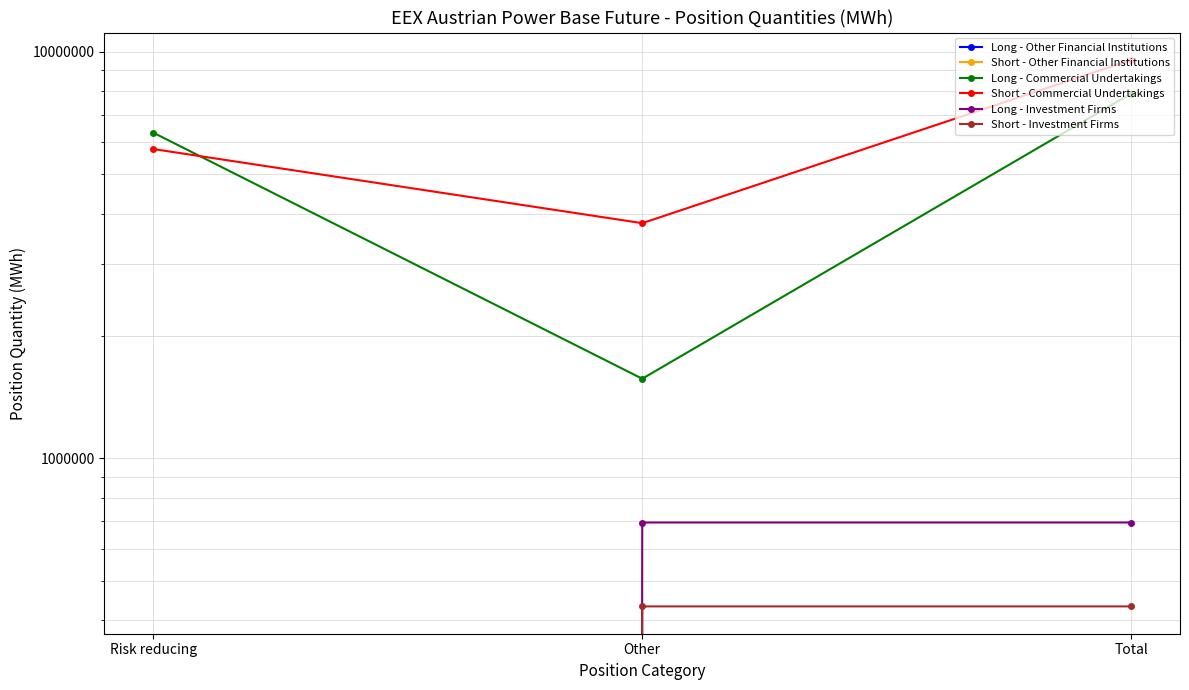

Which label corresponds to the largest value in the chart?

Total